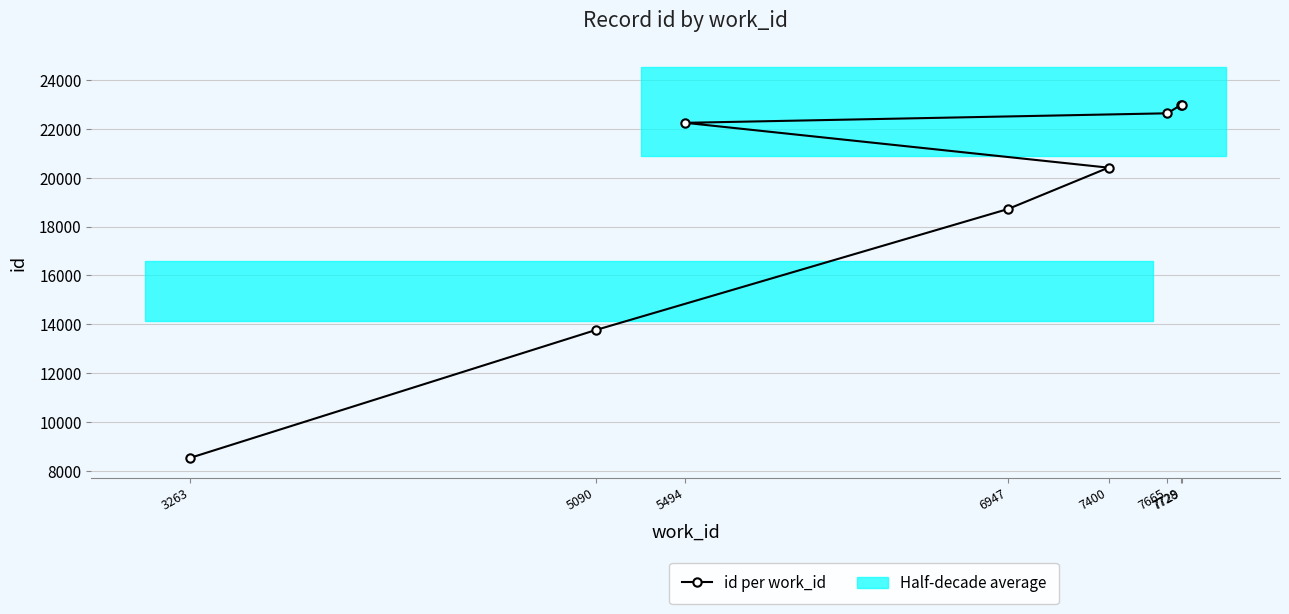

Read the value at 5494, to the nearest 100.

22200